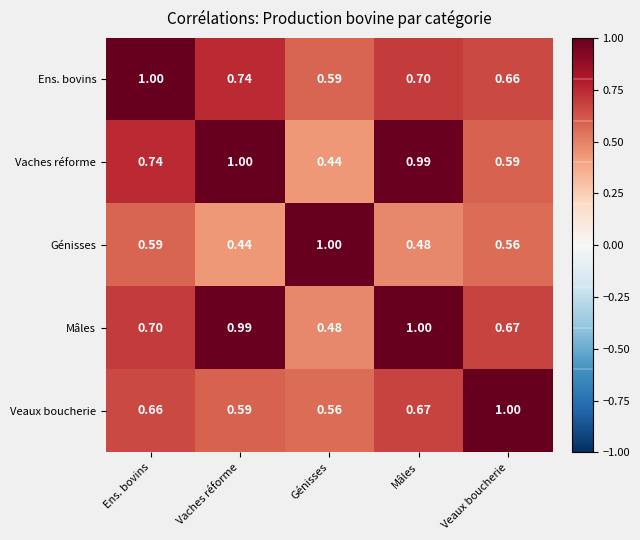

Is the value of Veaux boucherie at Génisses greater than the value of Ens. bovins at Veaux boucherie?

No